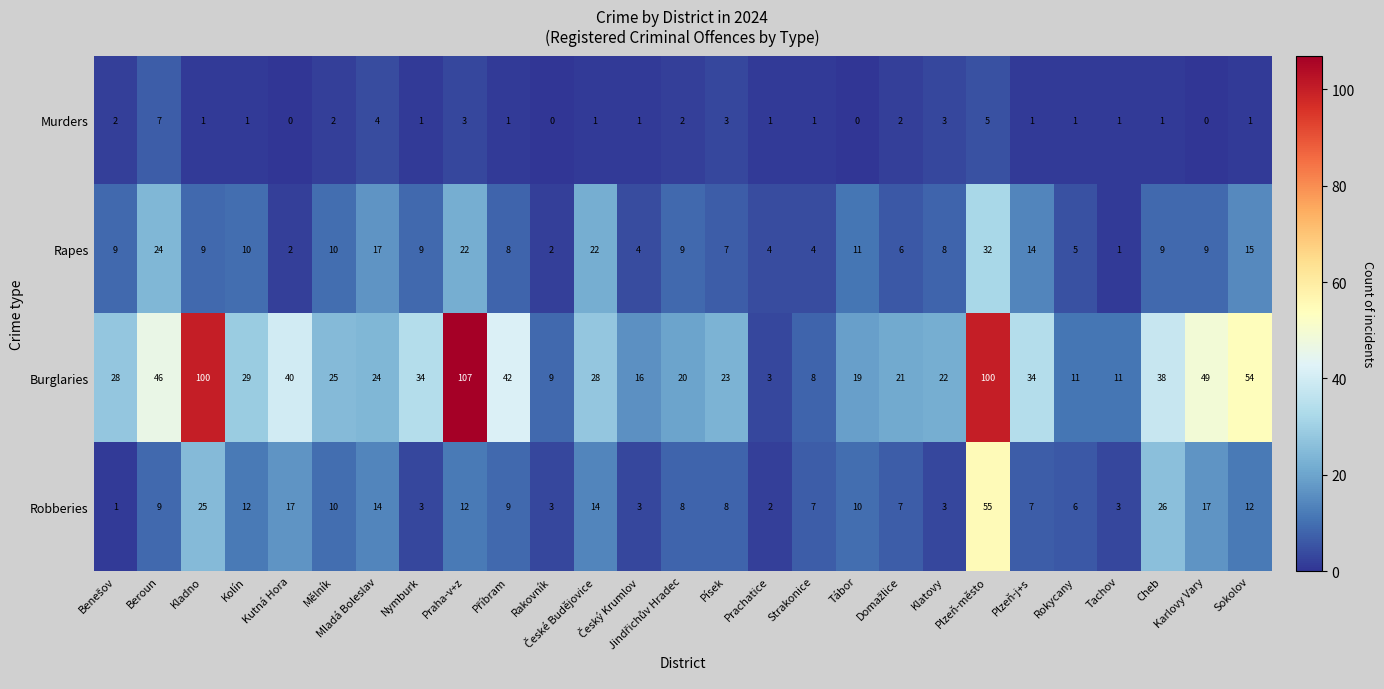

How many series are shown in this chart?

4